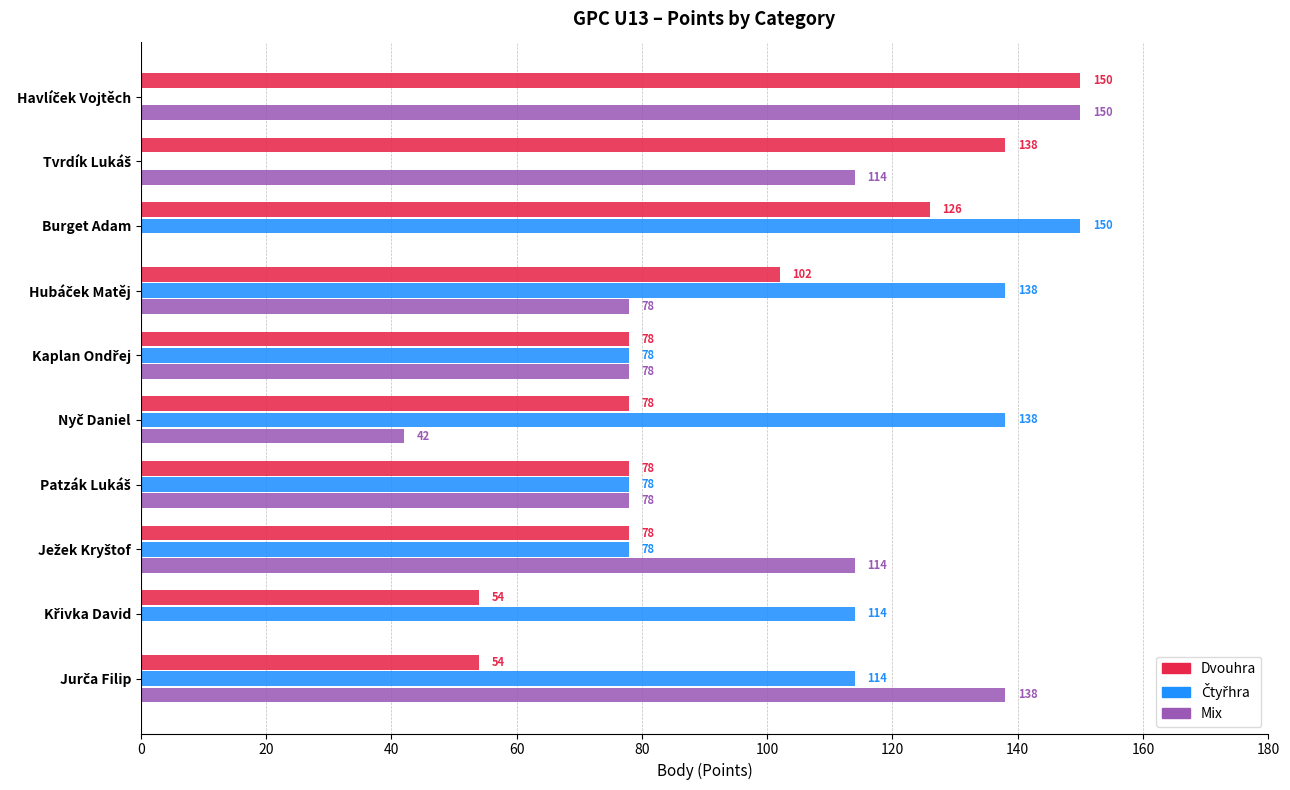

What is the sum of all Mix values?

792